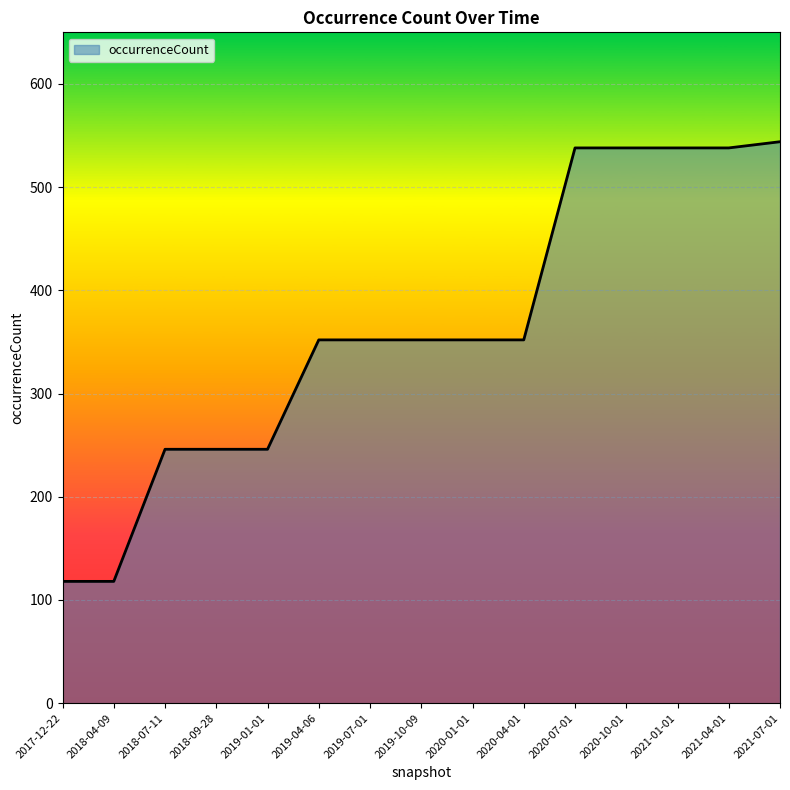

What is the maximum value shown in the chart?

544